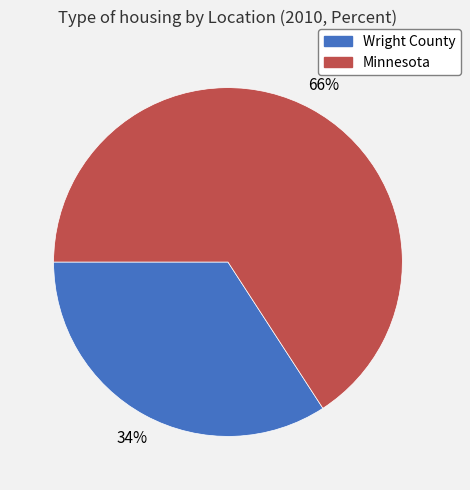

How many slices are in this pie chart?

2